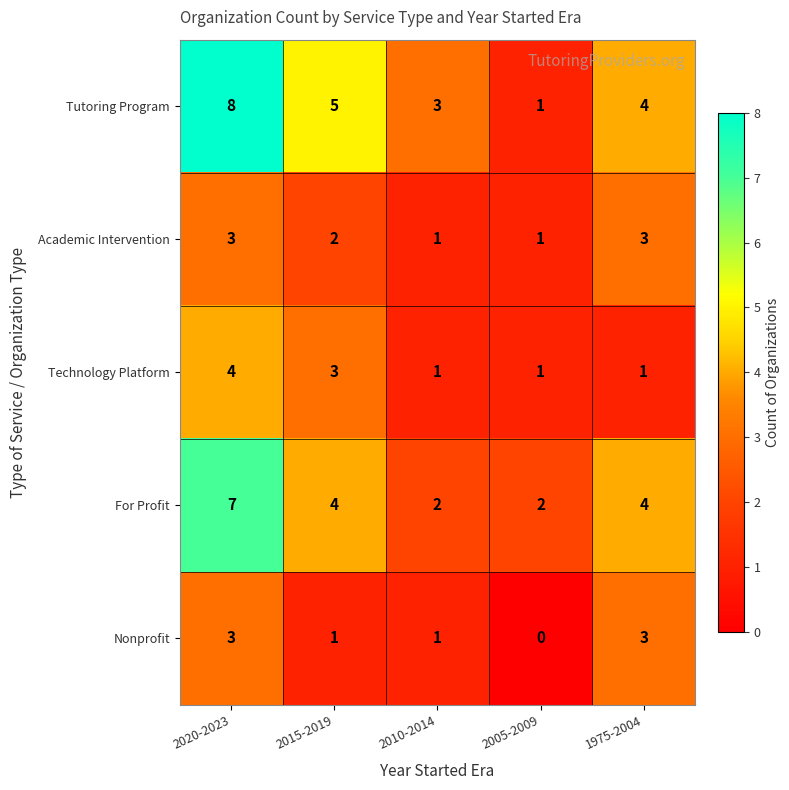

Reading left to right, transcribe all the data shown in this chart.

Tutoring Program: 2020-2023=8	2015-2019=5	2010-2014=3	2005-2009=1	1975-2004=4
Academic Intervention: 2020-2023=3	2015-2019=2	2010-2014=1	2005-2009=1	1975-2004=3
Technology Platform: 2020-2023=4	2015-2019=3	2010-2014=1	2005-2009=1	1975-2004=1
For Profit: 2020-2023=7	2015-2019=4	2010-2014=2	2005-2009=2	1975-2004=4
Nonprofit: 2020-2023=3	2015-2019=1	2010-2014=1	2005-2009=0	1975-2004=3